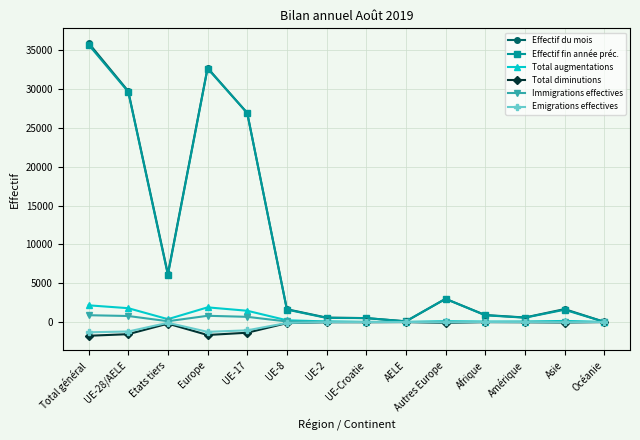

What position from the right is Autres Europe?

5